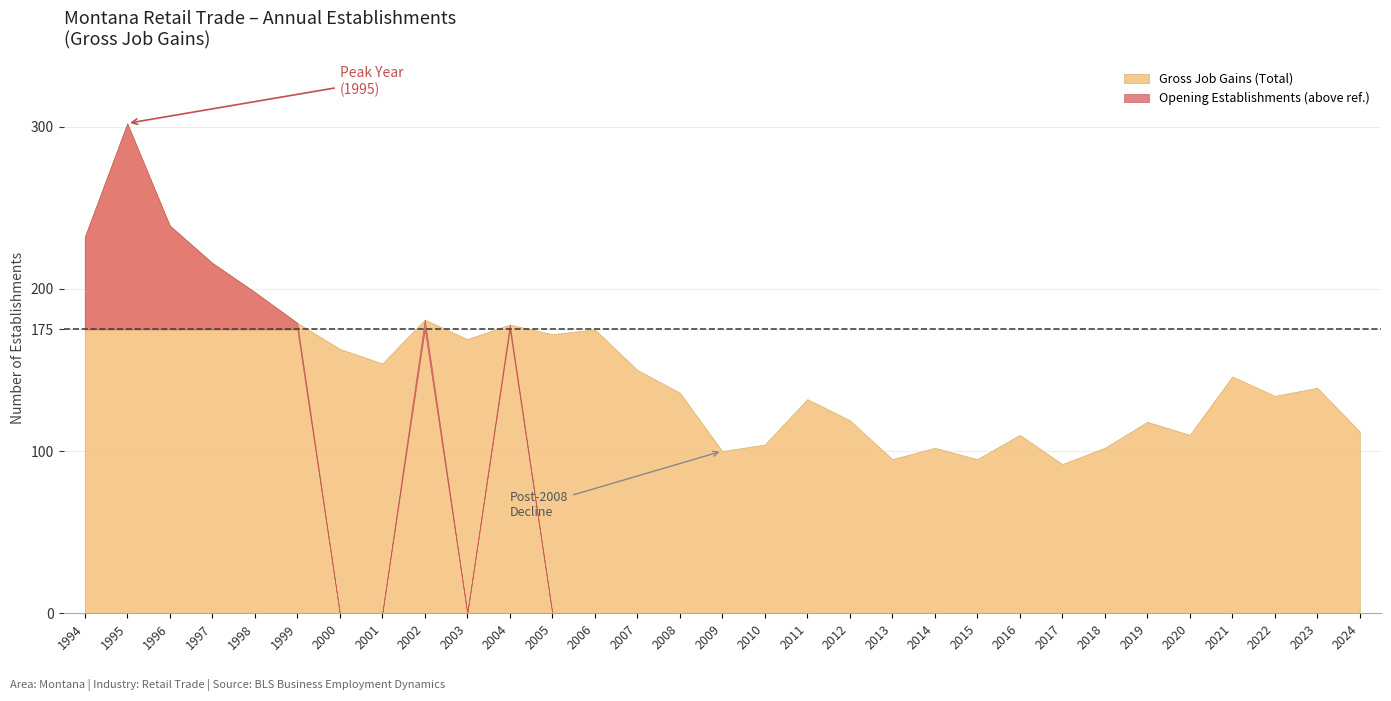

What is the maximum value for Gross Job Gains (Total)?

302